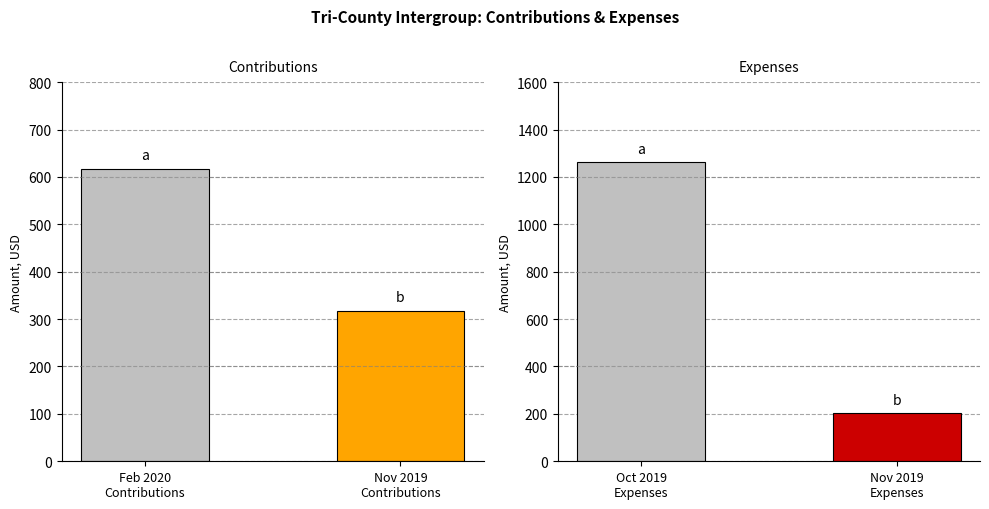

What are all the series names shown in the legend?

Contributions, Expenses